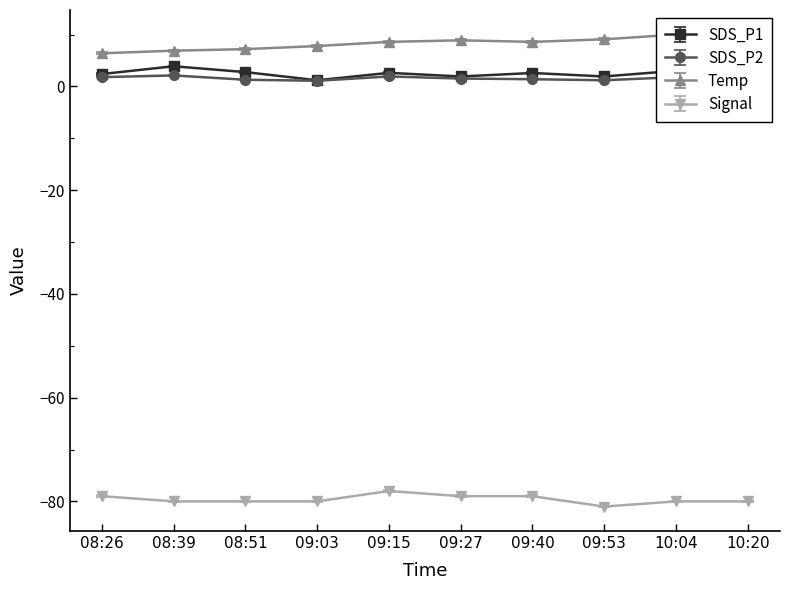

What are all the series names shown in the legend?

SDS_P1, SDS_P2, Temp, Signal